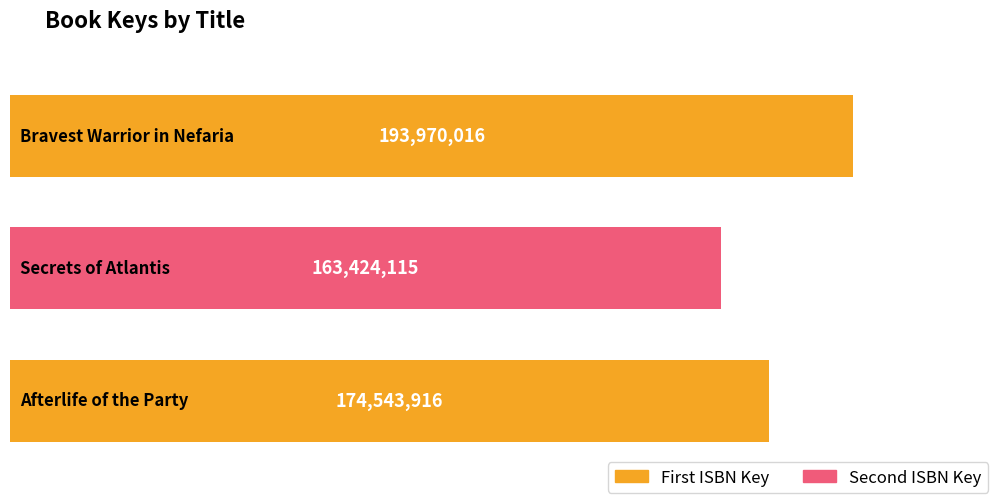

Which category has the lowest value across all series?

Secrets of Atlantis